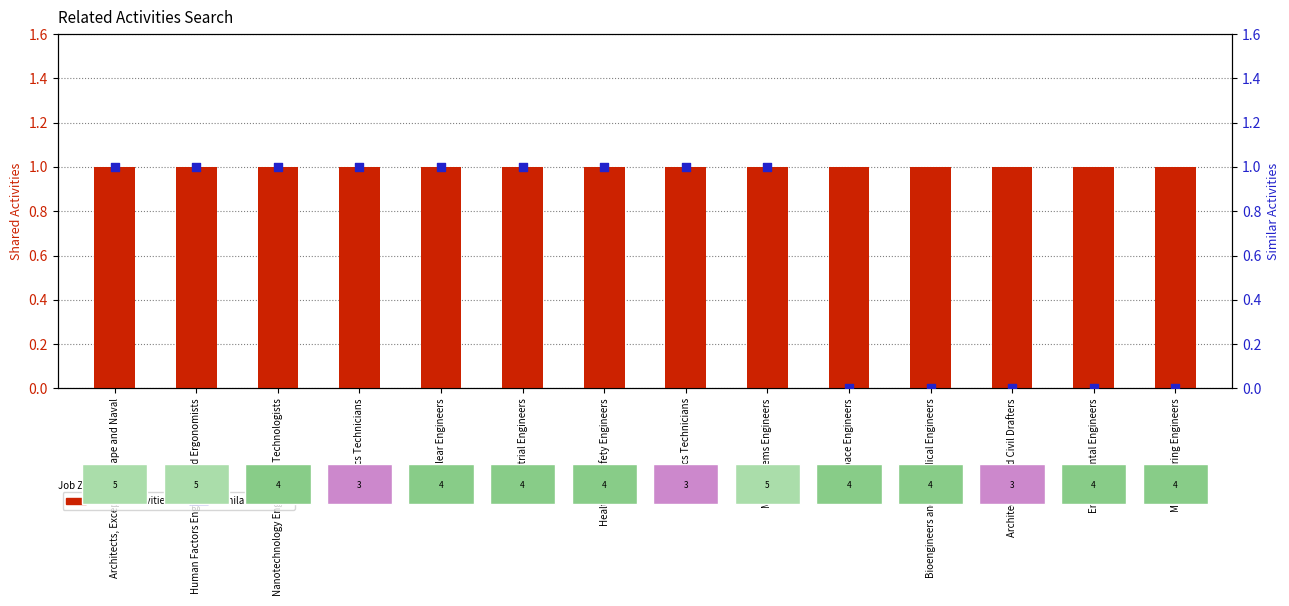

Which series reaches the maximum Y coordinate?

Shared Activities